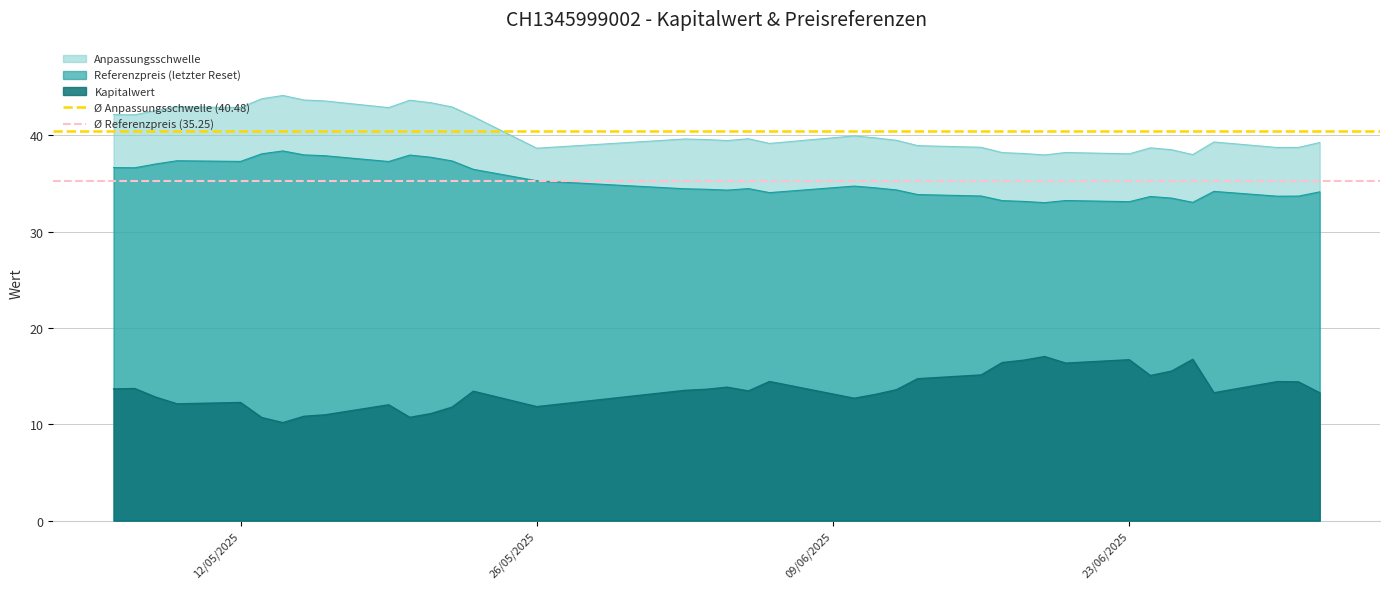

What is the minimum value for Anpassungsschwelle?

38.0